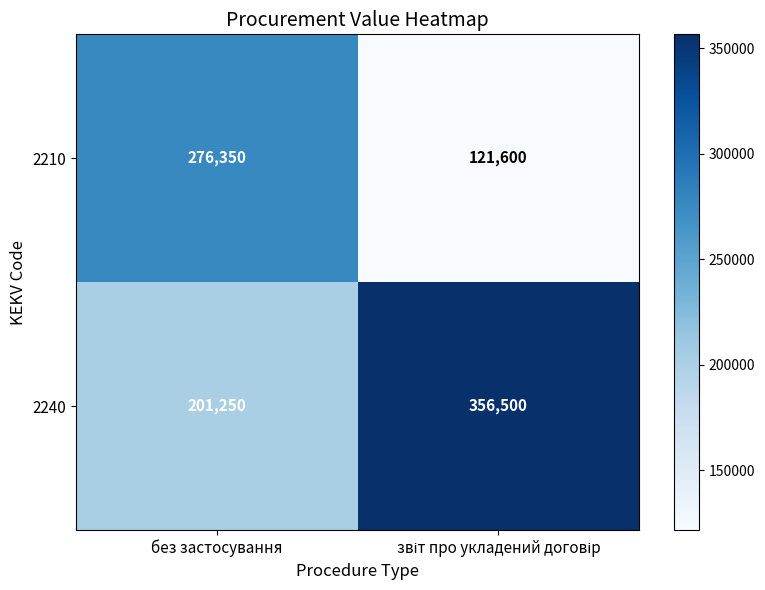

What is the total value across all series at без застосування?

477600